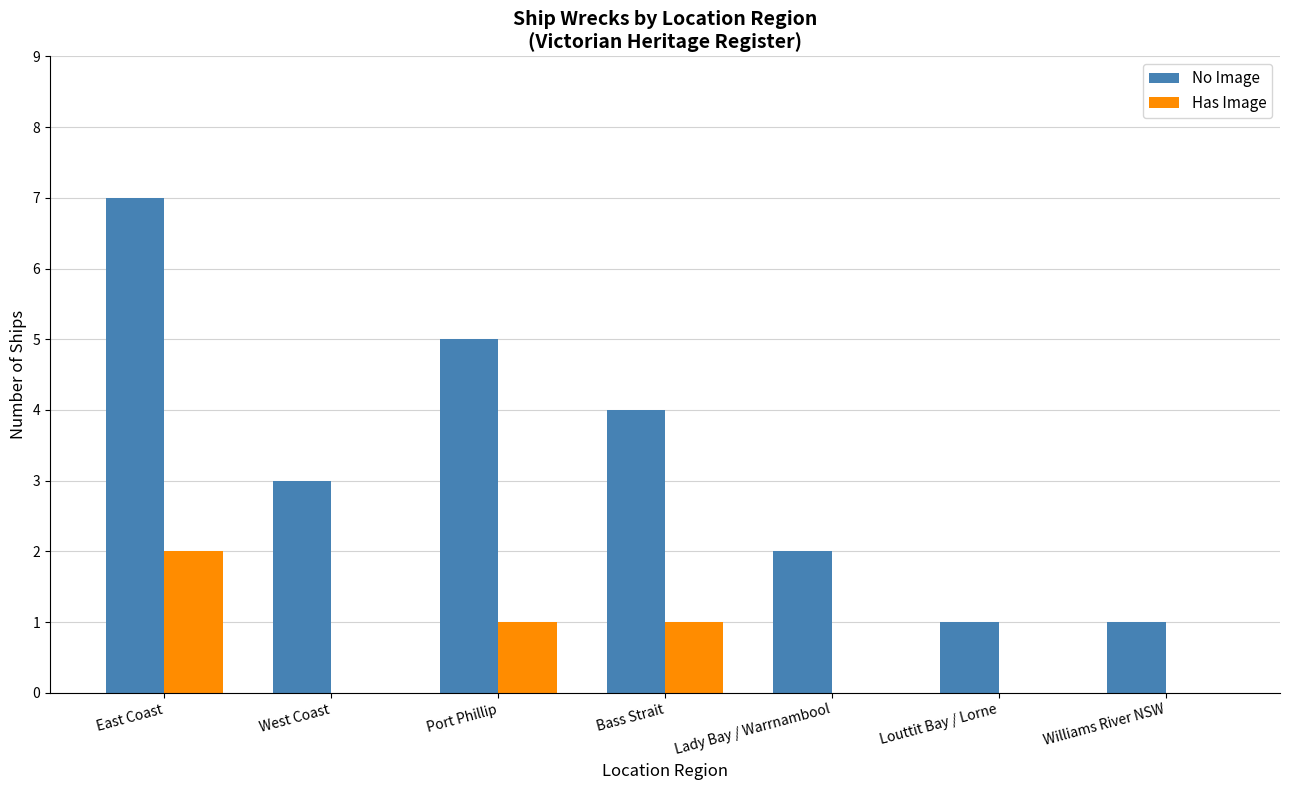

Between East Coast and Williams River NSW, which series saw the biggest shift?

No Image